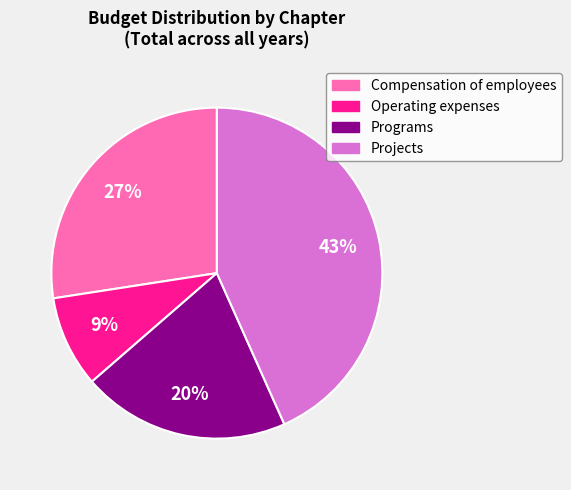

What percentage is the Operating expenses slice, to the nearest percent?

9%